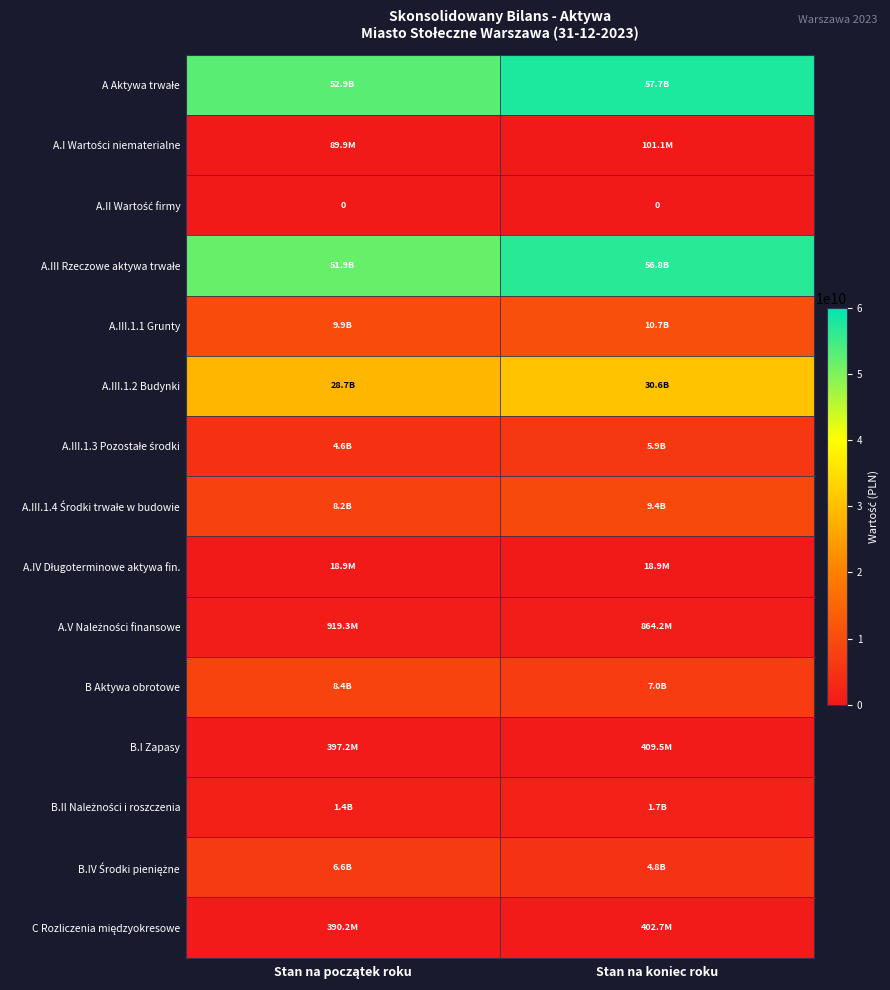

True or false: A.V Należności finansowe has a value of 864177737.8 at Stan na koniec roku.

True